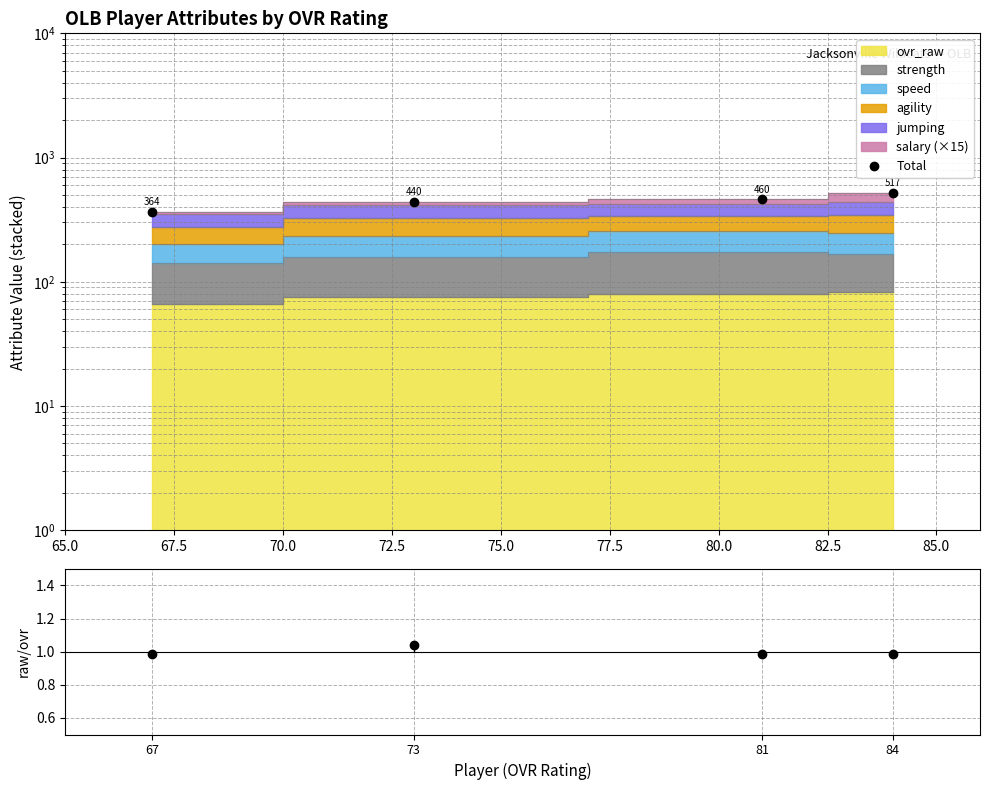

Which series changed the most between 67.5 and 72.5?

Total